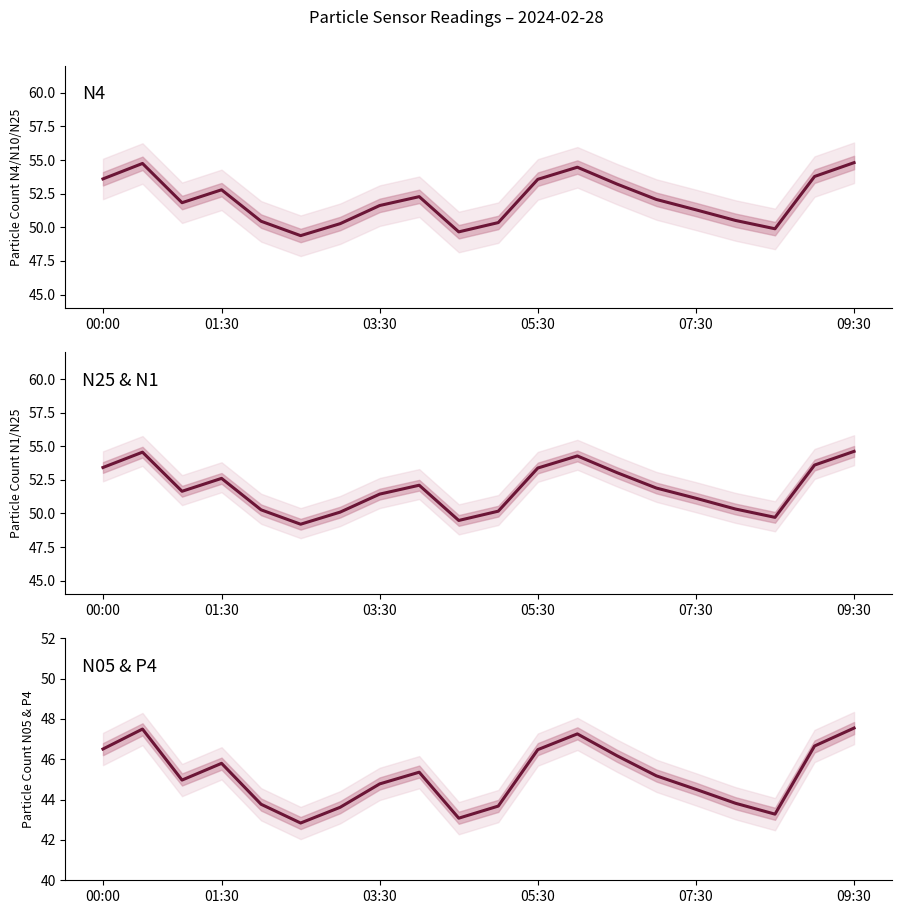

Is this an area chart (filled region under the line)?

No